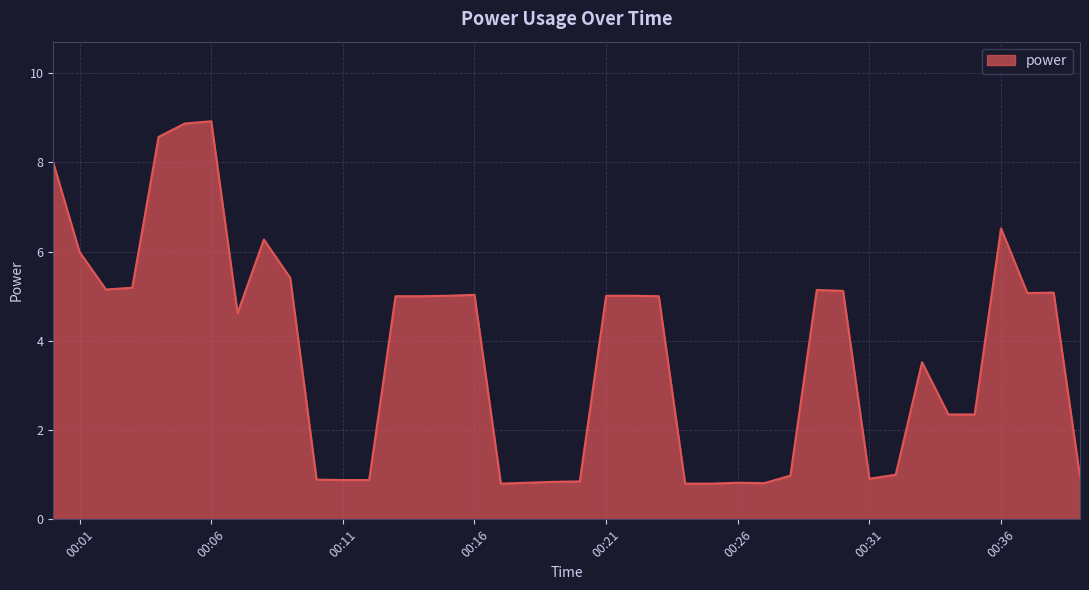

What is the greatest value displayed?

8.9